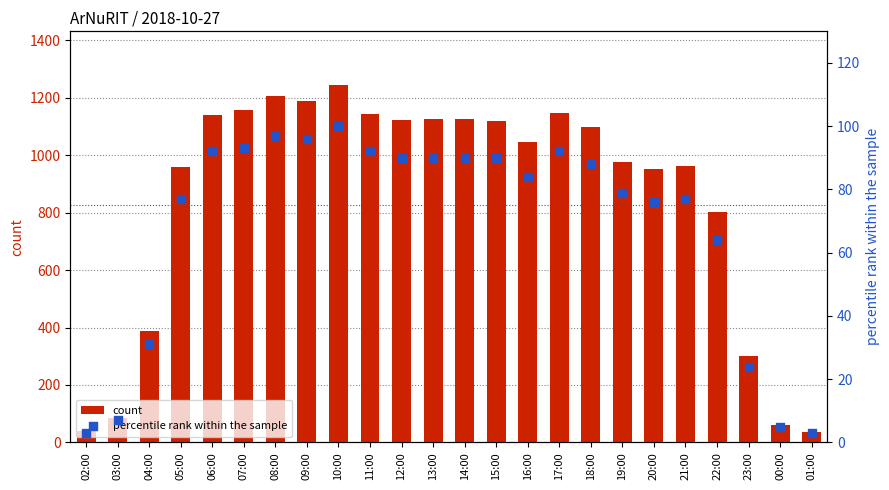

What is the total value across all series at 16:00?

1130